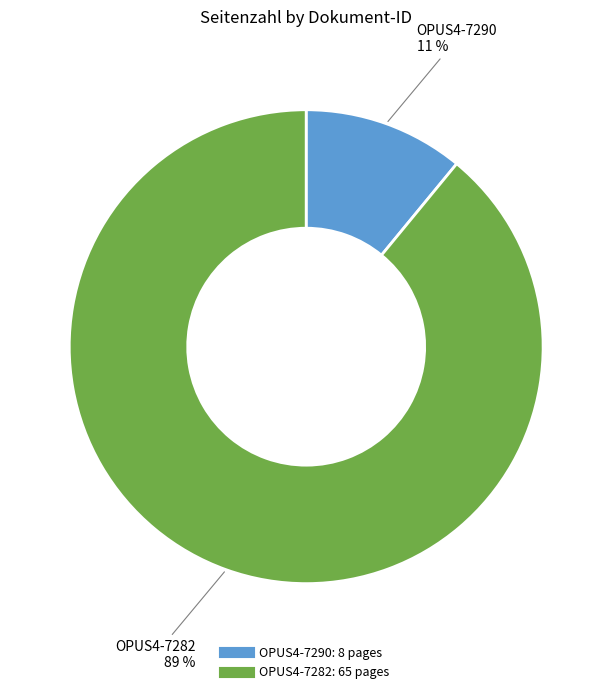

To the nearest percent, what percentage of the pie is OPUS4-7282?

89%